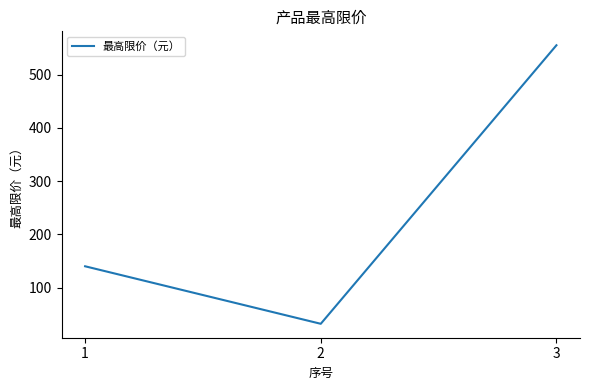

What is the sum of all values?

727